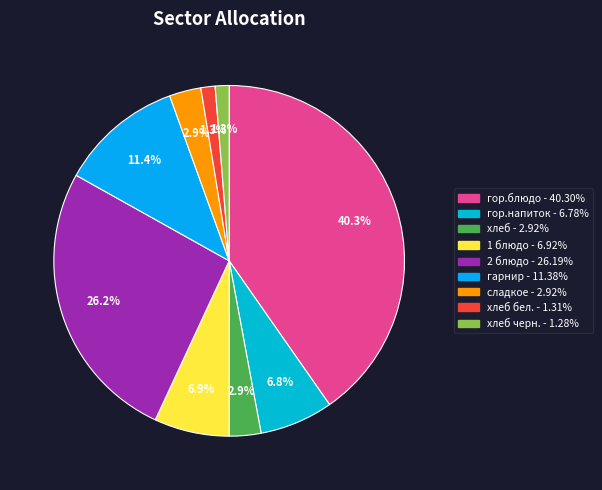

How many segments does this pie chart have?

9